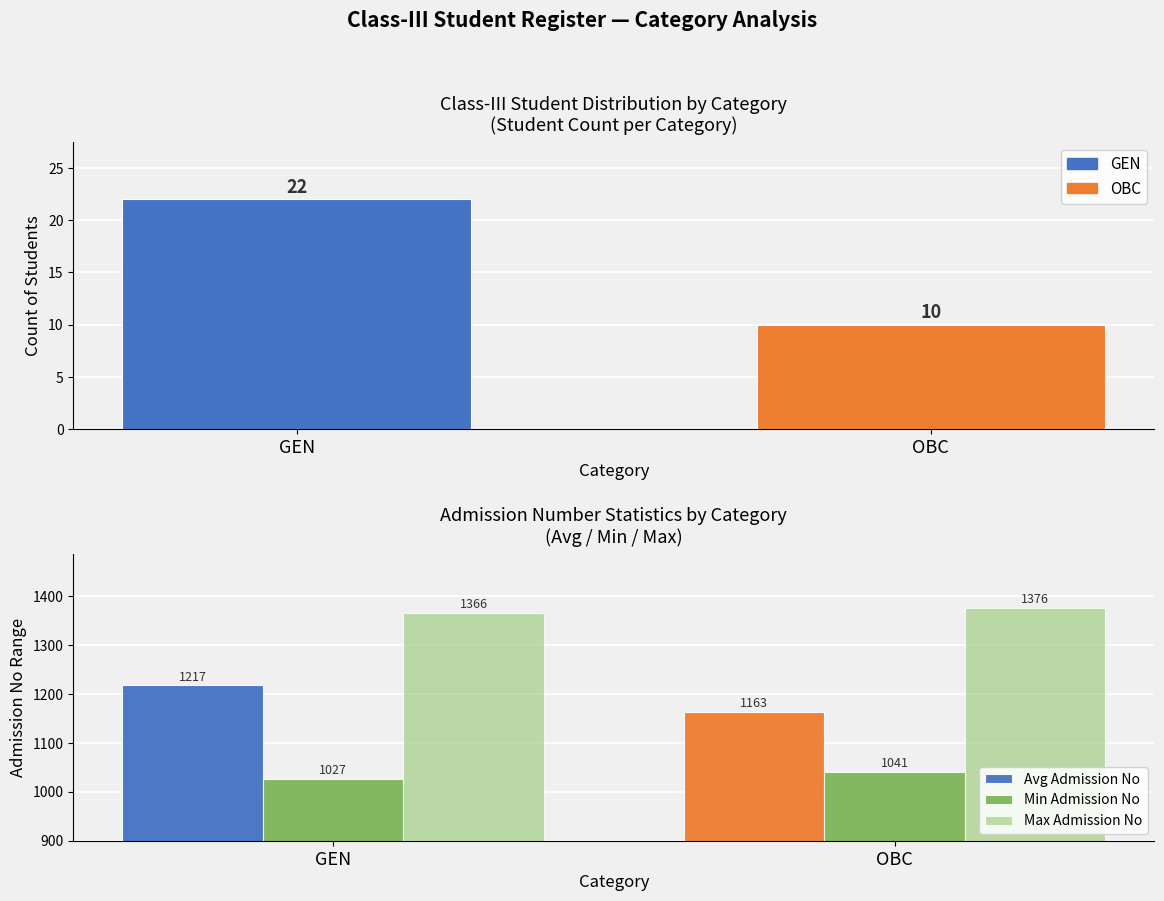

Reading left to right, what are all the values shown in this chart?

Avg Admission No: GEN=1217.7	OBC=1163.7
Min Admission No: GEN=1027.0	OBC=1041.0
Max Admission No: GEN=1366.0	OBC=1376.0